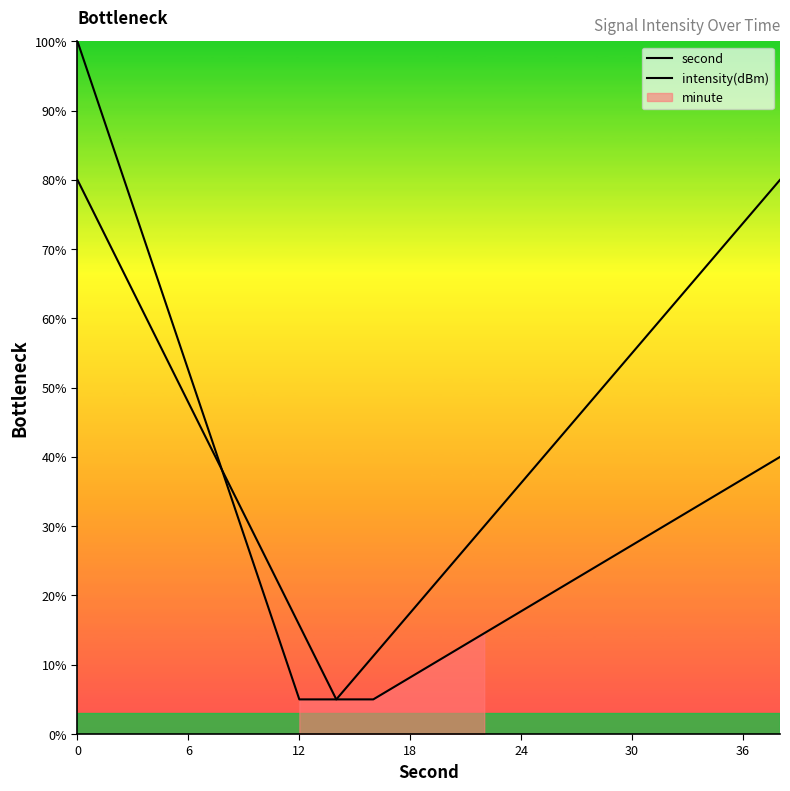

Reading left to right, extract all data points from this chart.

second: 100.0	84.2	68.3	52.5	36.7	20.8	5.0	5.0	11.2	17.5	23.8	30.0	36.2	42.5	48.8	55.0	61.2	67.5	73.8	80.0
intensity(dBm): 80.0	69.3	58.6	47.9	37.1	26.4	15.7	5.0	5.0	8.2	11.4	14.5	17.7	20.9	24.1	27.3	30.5	33.6	36.8	40.0